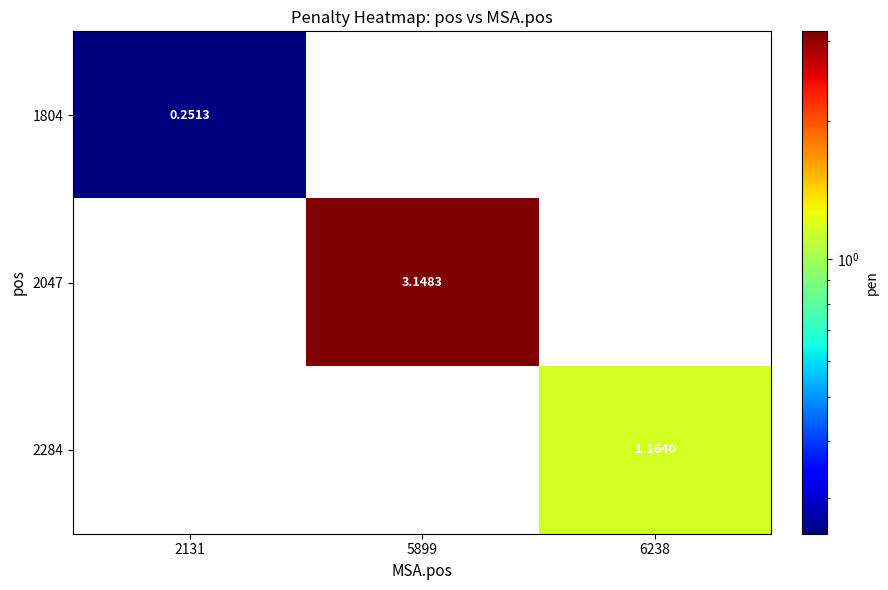

What is the maximum value shown in the chart?

3.1